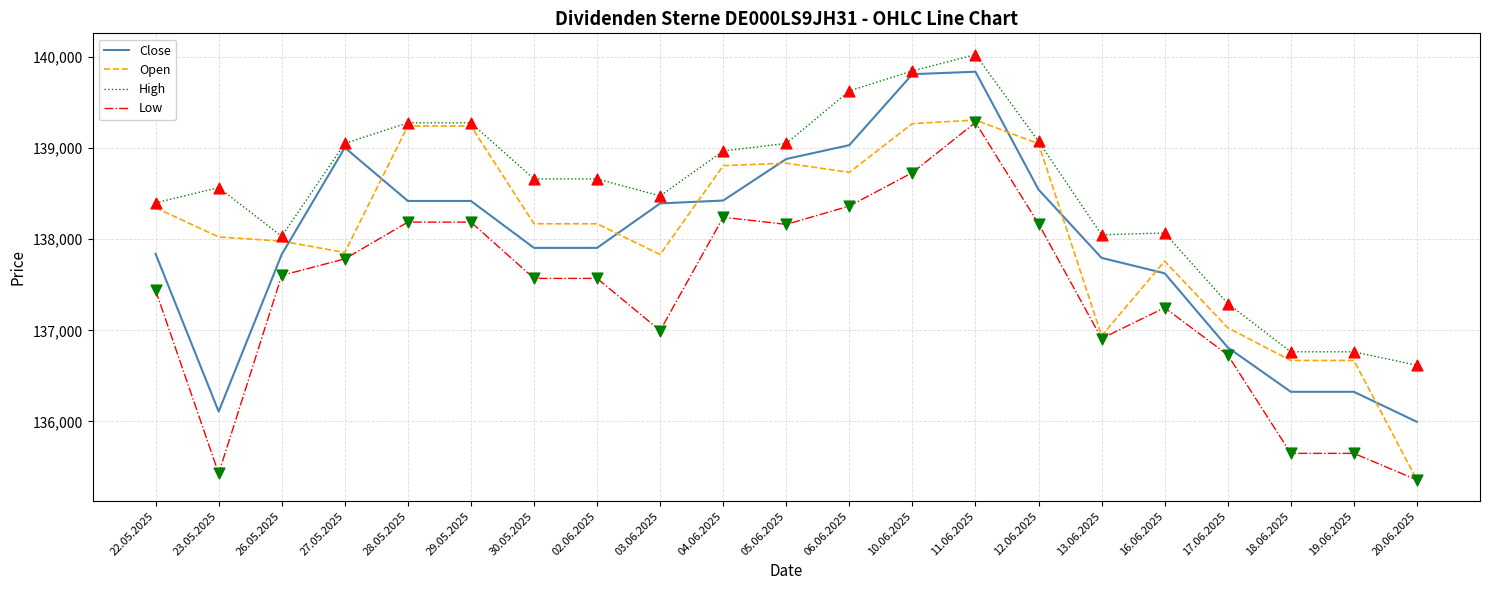

What is the total value across all series at 22.05.2025?

552023